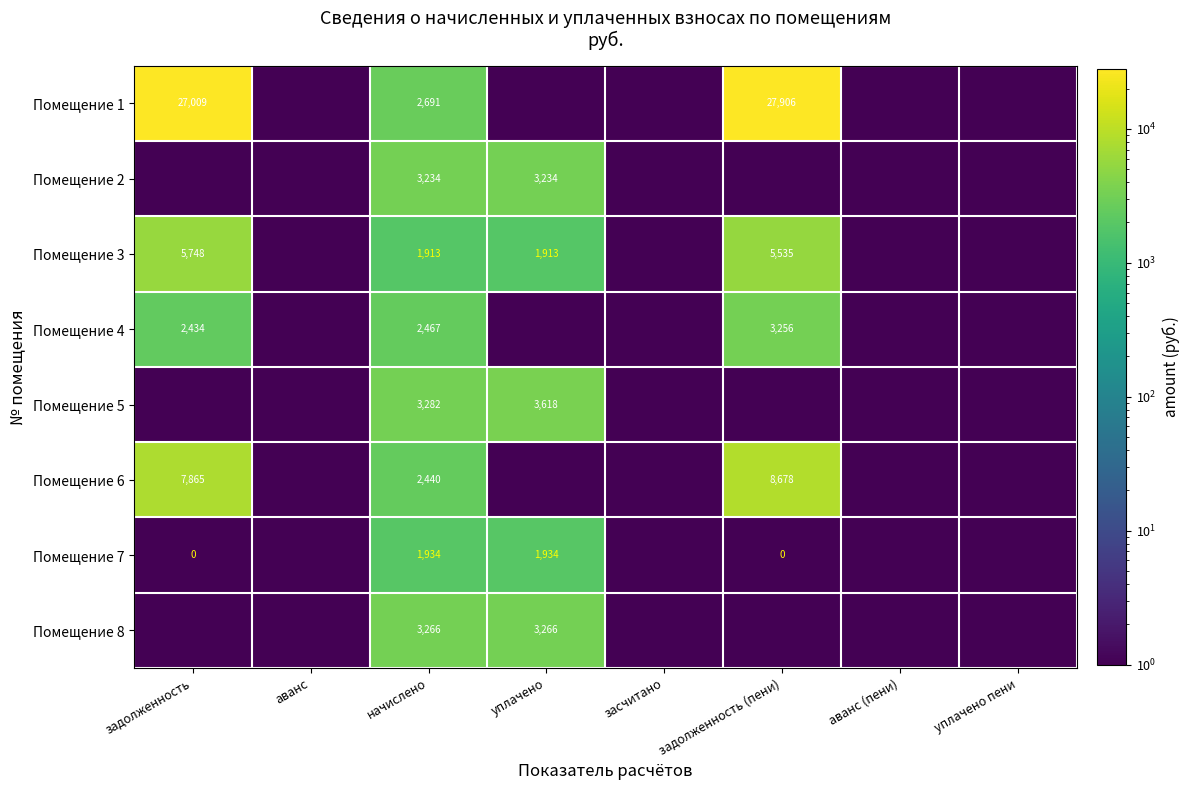

What is the difference between the maximum and second lowest values in the Помещение 1 series?

27906.4